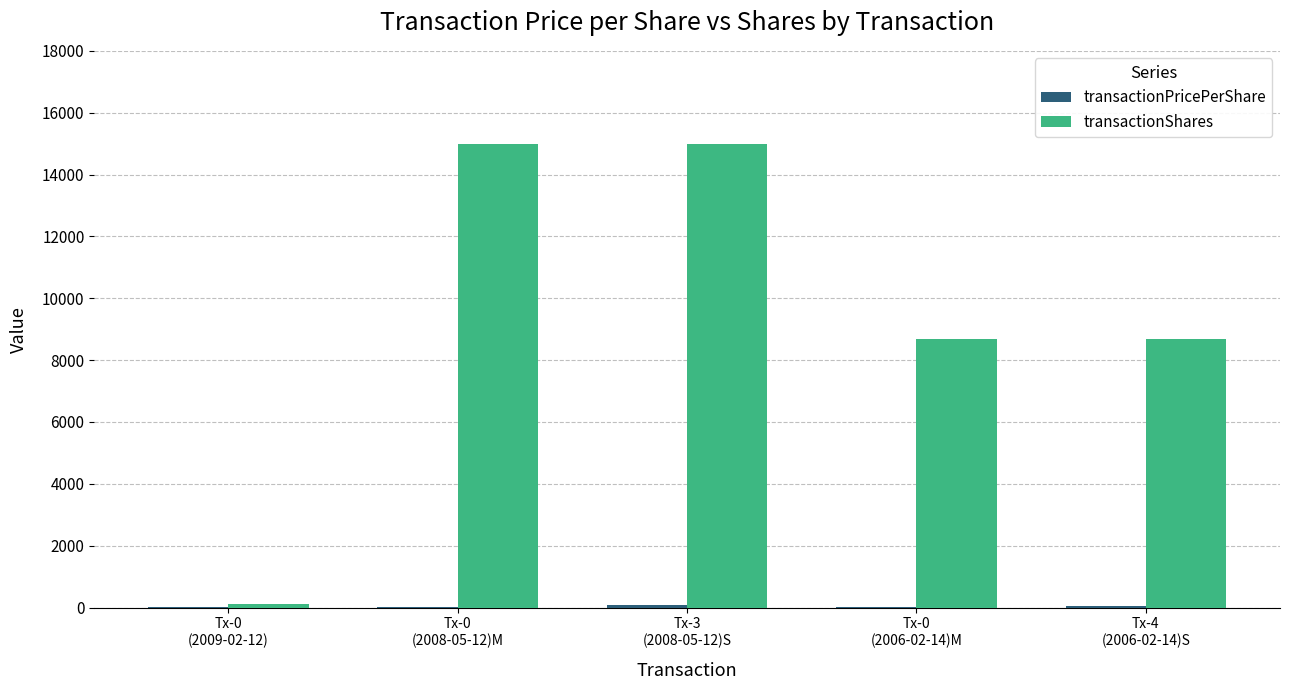

What is the maximum value shown in the chart?

15000.0